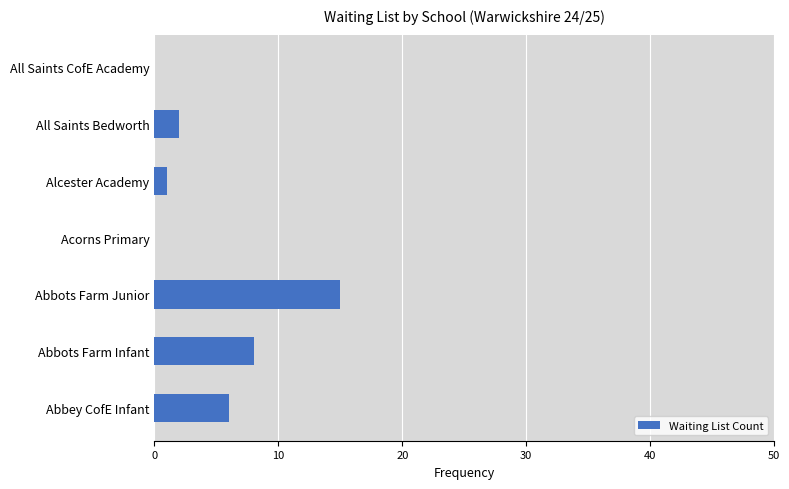

The chart shows a value of 15 at Abbots Farm Junior. True or false?

True